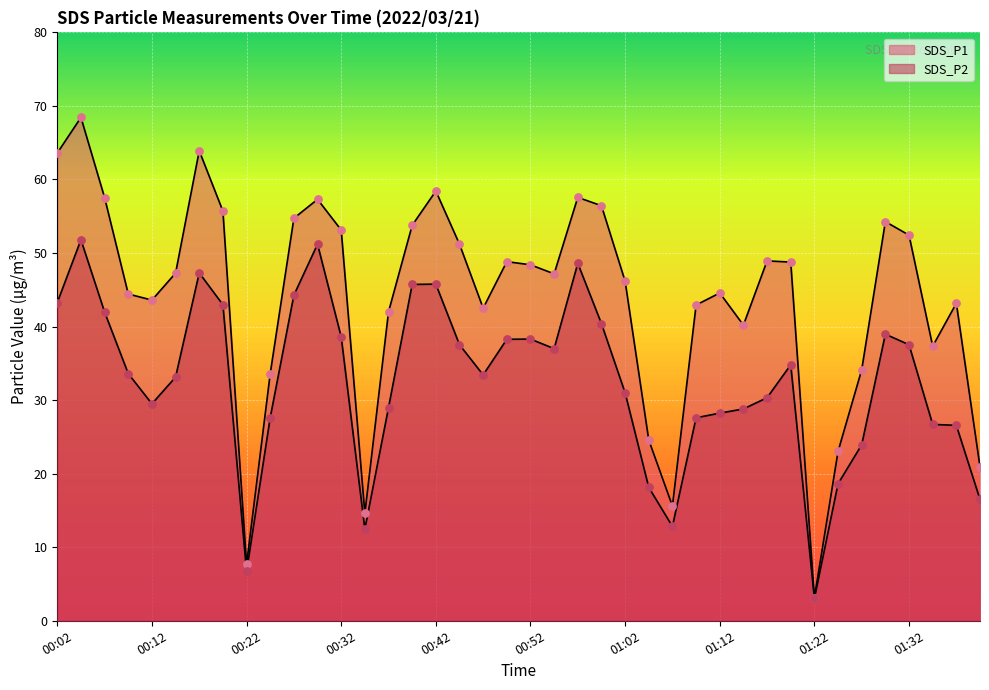

Which series has the widest spread of Y values?

SDS_P1